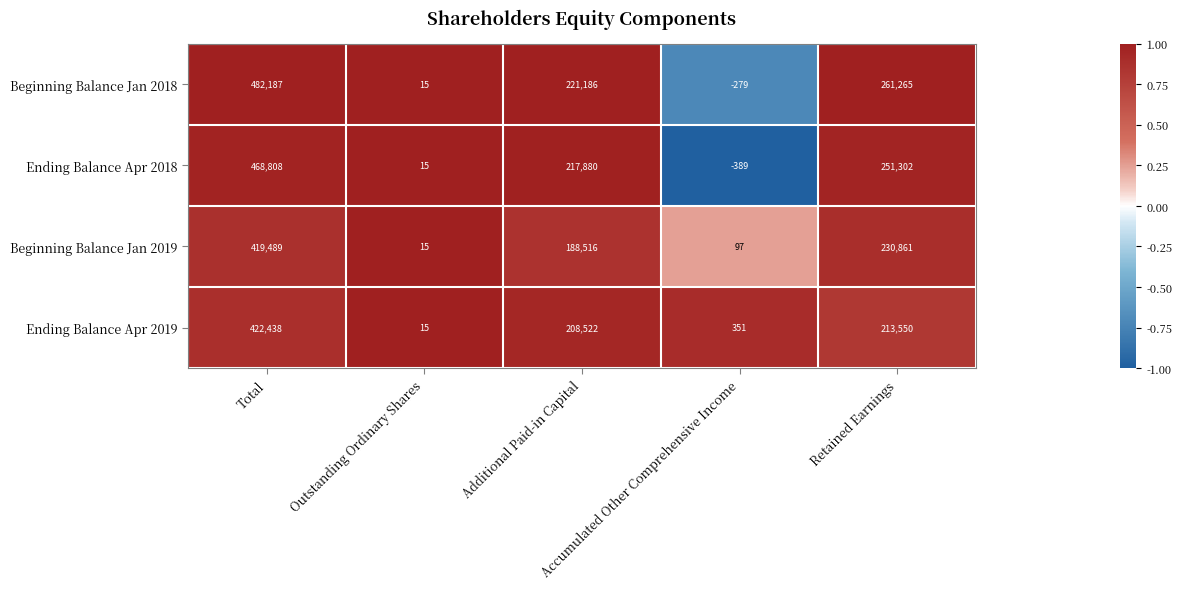

Which series has the widest spread of values?

Beginning Balance Jan 2018